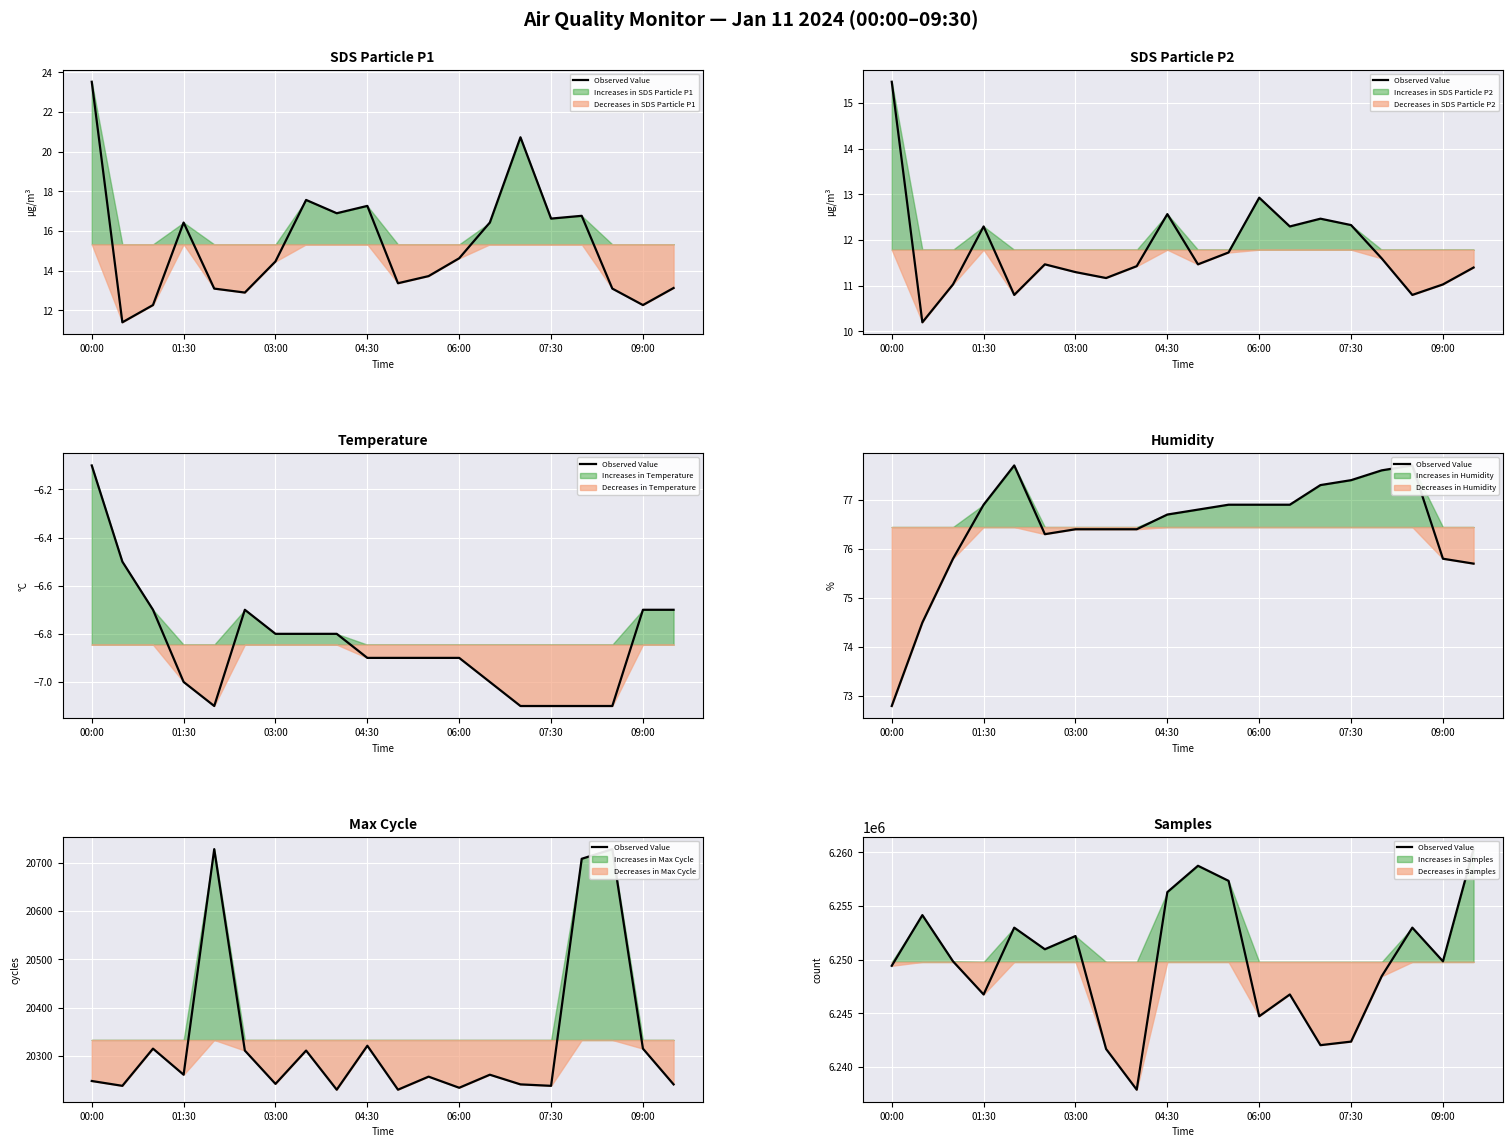

Is it true that the value at 03:00 is 3155312?

False